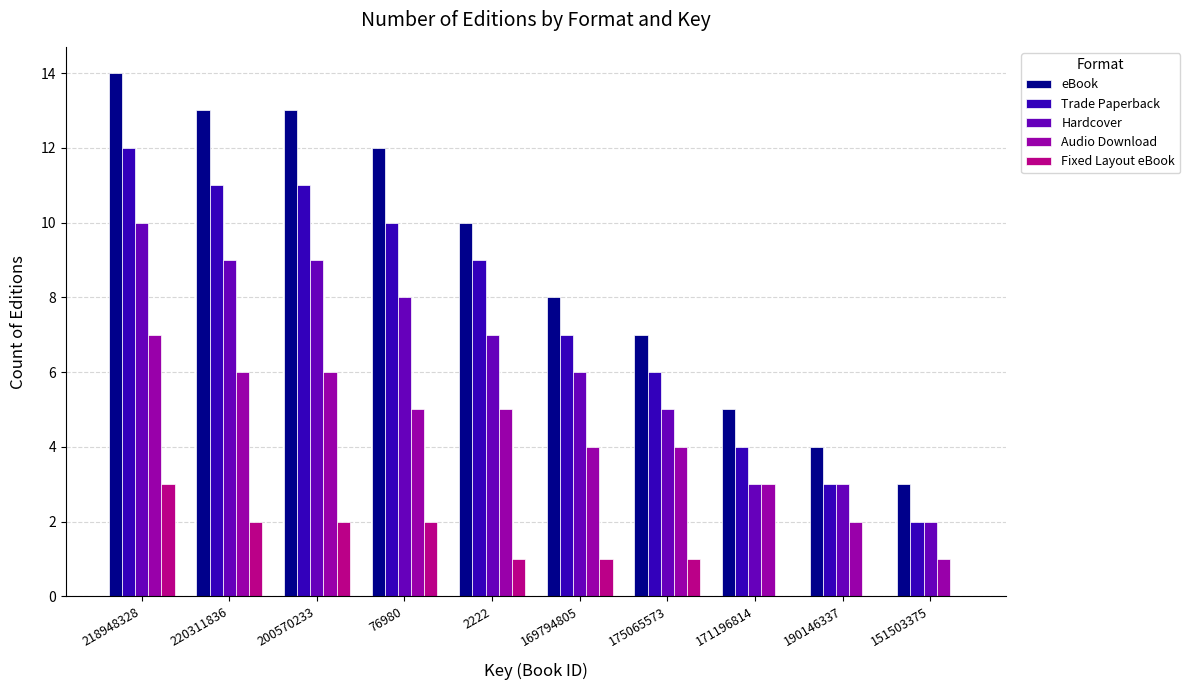

At which category is the sum across all series the highest?

218948328